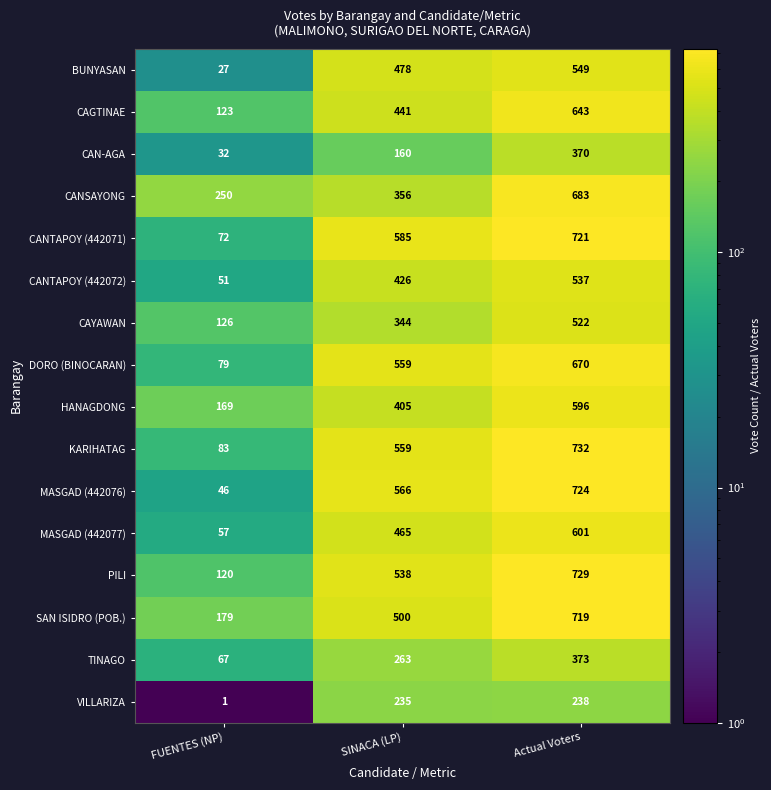

Which series has the largest total across all categories?

SAN ISIDRO (POB.)